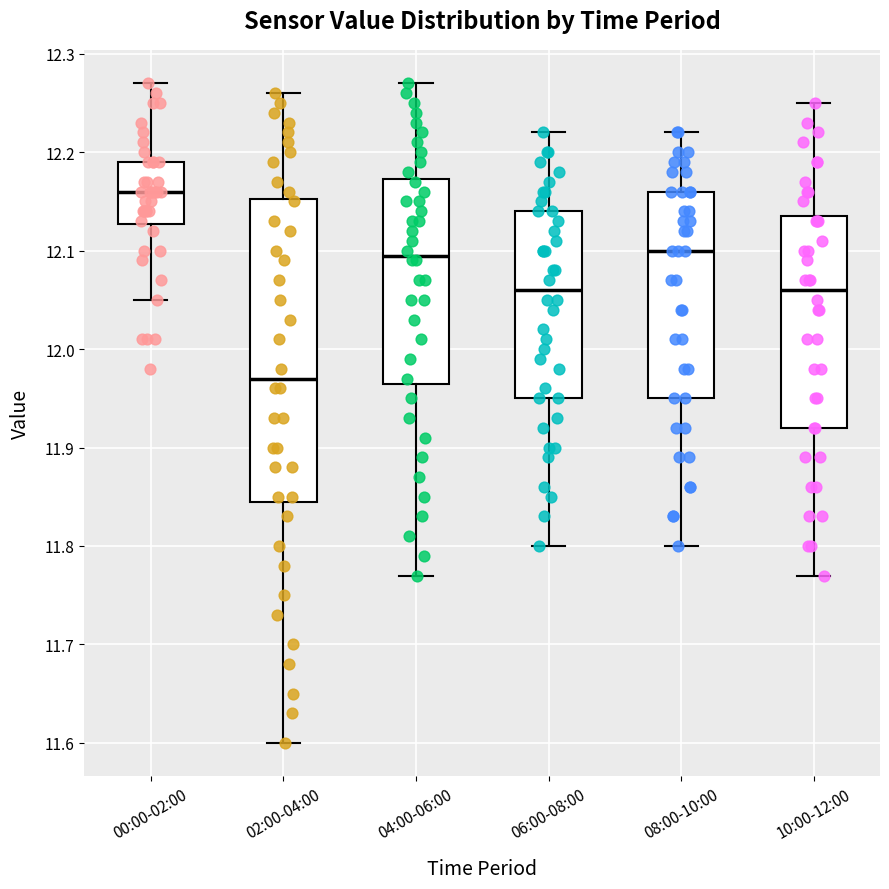

Reading left to right, read every box against the y-axis: the position of its median line, the range the box covers, and the ends of its whiskers. The values are not printed on the chart, so give them approximately, as read against the axis.

00:00-02:00: median 12.16, box 12.13 to 12.19, whiskers 12.05 to 12.27
02:00-04:00: median 11.97, box 11.85 to 12.15, whiskers 11.60 to 12.26
04:00-06:00: median 12.10, box 11.97 to 12.17, whiskers 11.77 to 12.27
06:00-08:00: median 12.06, box 11.95 to 12.14, whiskers 11.80 to 12.22
08:00-10:00: median 12.10, box 11.95 to 12.16, whiskers 11.80 to 12.22
10:00-12:00: median 12.06, box 11.92 to 12.14, whiskers 11.77 to 12.25